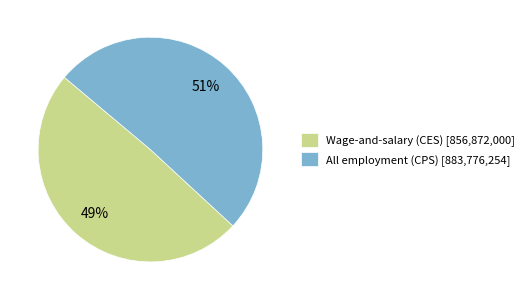

To the nearest percent, what is the average slice percentage?

50%